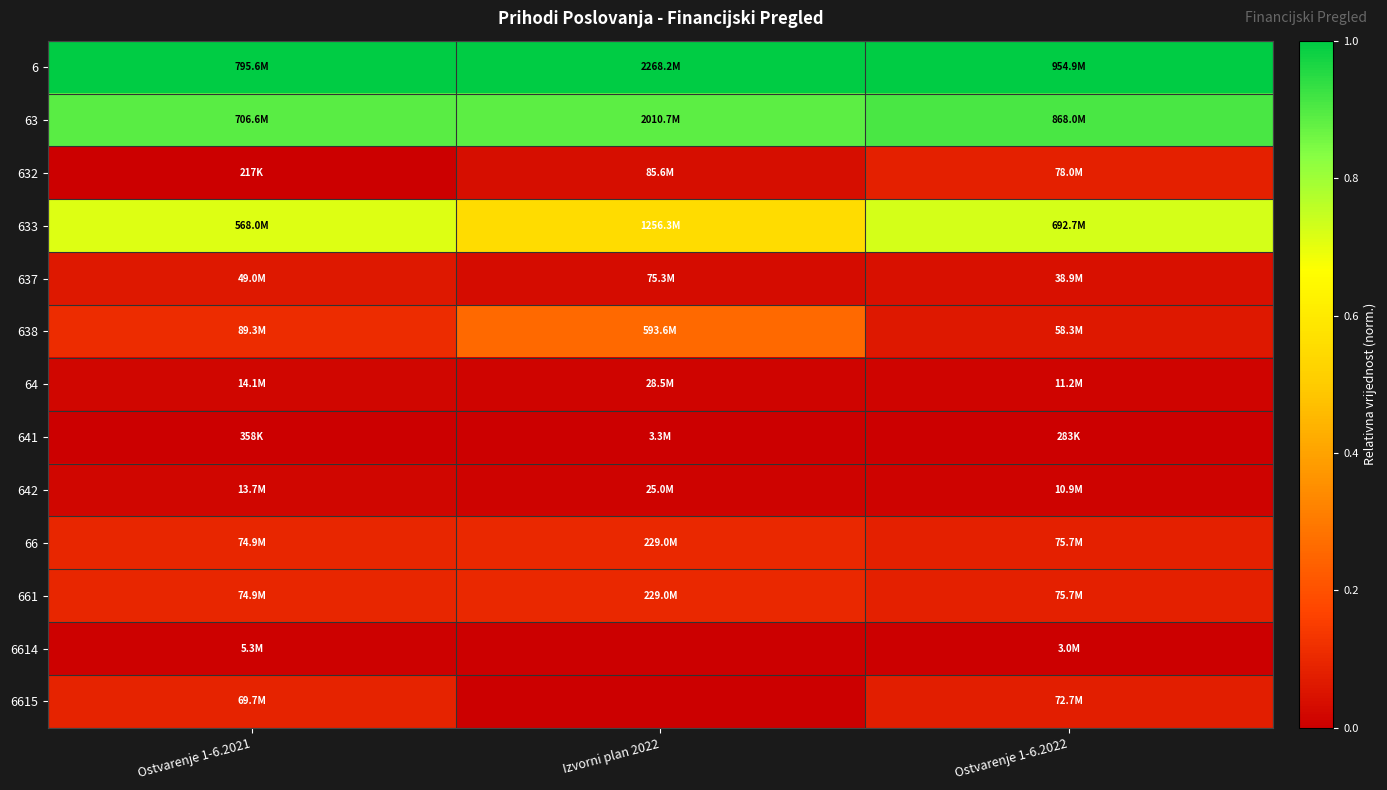

Reading left to right, what are all the values shown in this chart?

6: Ostvarenje 1-6.2021=1.0	Izvorni plan 2022=1.0	Ostvarenje 1-6.2022=1.0
63: Ostvarenje 1-6.2021=0.9	Izvorni plan 2022=0.9	Ostvarenje 1-6.2022=0.9
632: Ostvarenje 1-6.2021=0.0	Izvorni plan 2022=0.0	Ostvarenje 1-6.2022=0.1
633: Ostvarenje 1-6.2021=0.7	Izvorni plan 2022=0.6	Ostvarenje 1-6.2022=0.7
637: Ostvarenje 1-6.2021=0.1	Izvorni plan 2022=0.0	Ostvarenje 1-6.2022=0.0
638: Ostvarenje 1-6.2021=0.1	Izvorni plan 2022=0.3	Ostvarenje 1-6.2022=0.1
64: Ostvarenje 1-6.2021=0.0	Izvorni plan 2022=0.0	Ostvarenje 1-6.2022=0.0
641: Ostvarenje 1-6.2021=0.0	Izvorni plan 2022=0.0	Ostvarenje 1-6.2022=0.0
642: Ostvarenje 1-6.2021=0.0	Izvorni plan 2022=0.0	Ostvarenje 1-6.2022=0.0
66: Ostvarenje 1-6.2021=0.1	Izvorni plan 2022=0.1	Ostvarenje 1-6.2022=0.1
661: Ostvarenje 1-6.2021=0.1	Izvorni plan 2022=0.1	Ostvarenje 1-6.2022=0.1
6614: Ostvarenje 1-6.2021=0.0	Izvorni plan 2022=0.0	Ostvarenje 1-6.2022=0.0
6615: Ostvarenje 1-6.2021=0.1	Izvorni plan 2022=0.0	Ostvarenje 1-6.2022=0.1